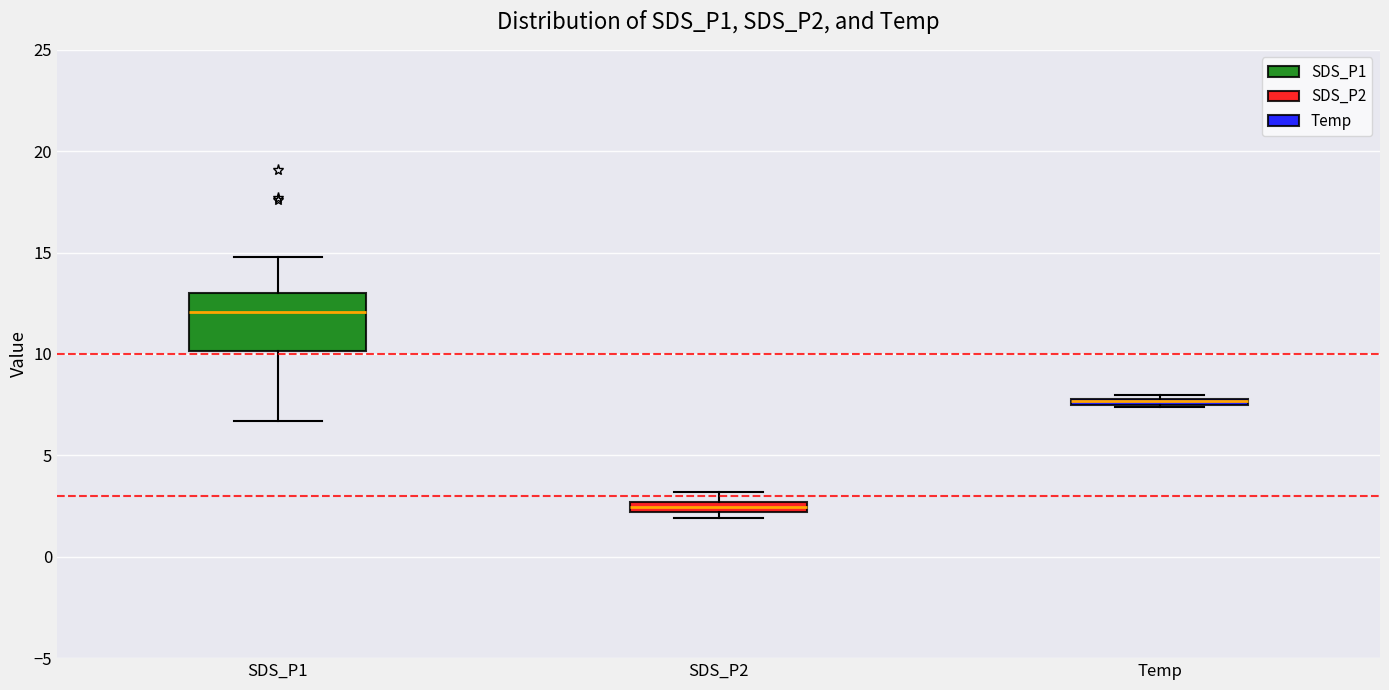

Comparing the boxes themselves (not the whiskers), which one is the tallest?

SDS_P1